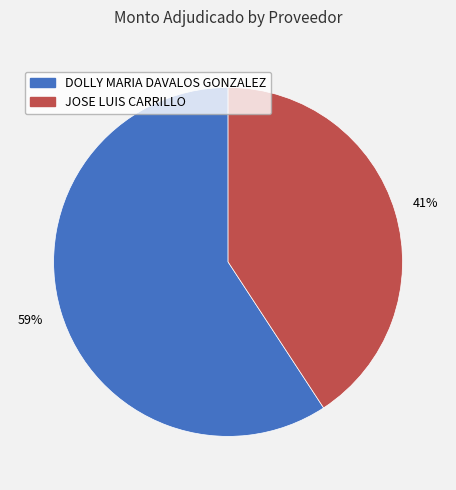

What percentage is the JOSE LUIS CARRILLO slice, to the nearest percent?

41%